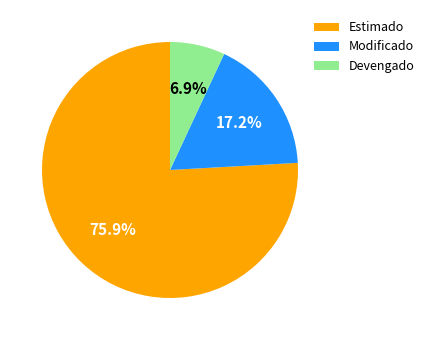

Which category has the biggest portion of the pie?

Estimado